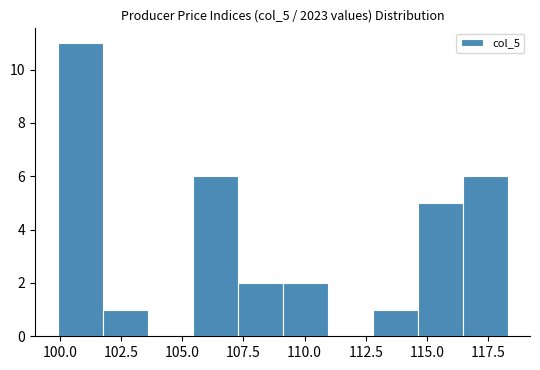

Around what value on the x-axis is the tallest bar? Give the approximate position of its centre, as read against the axis.

101.0